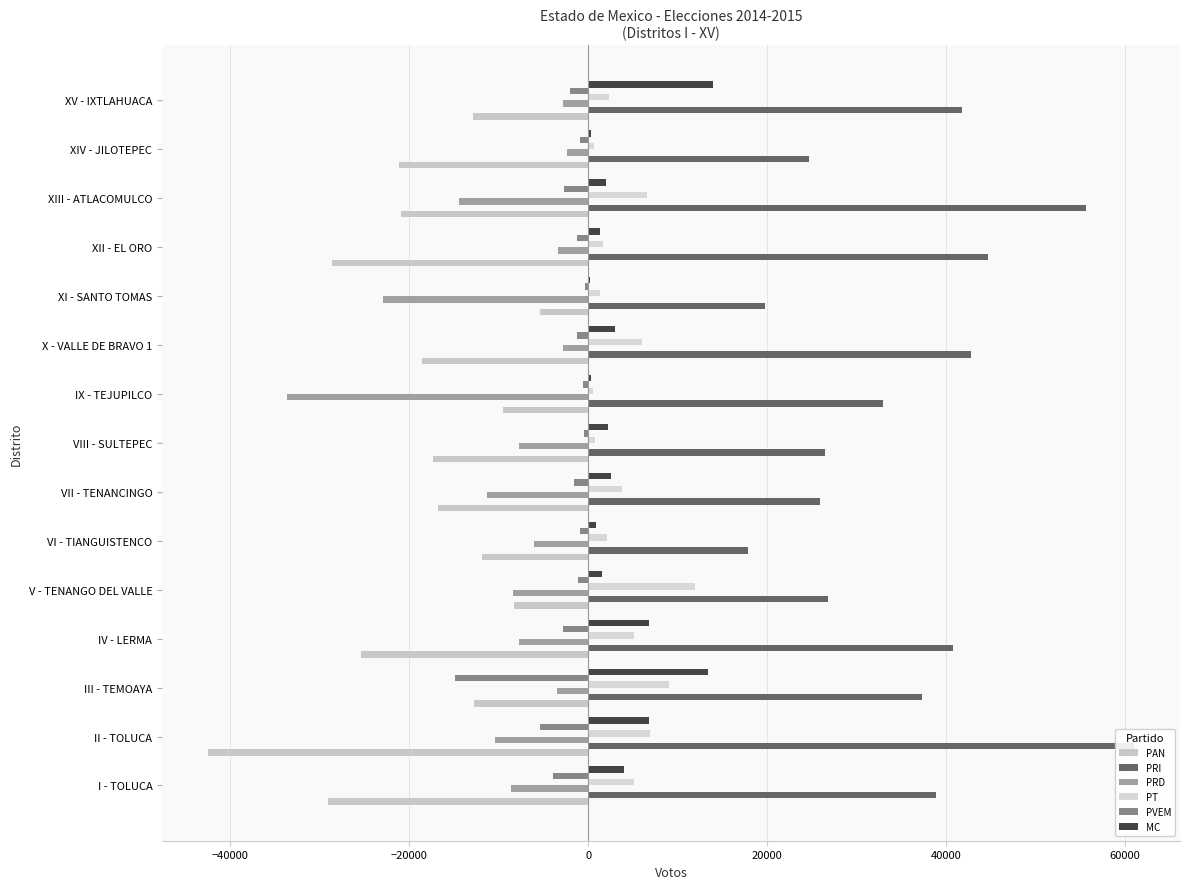

True or false: PAN has a value of -12719 at III - TEMOAYA.

True